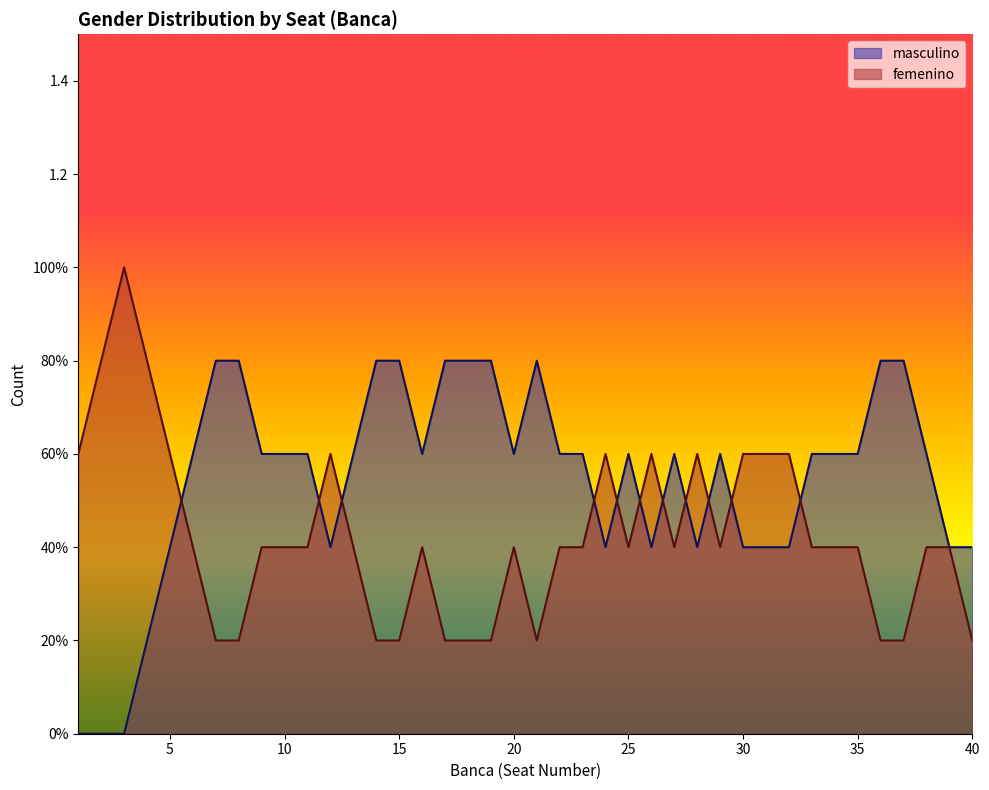

What is the value of the femenino point at the 3rd from the left?

1